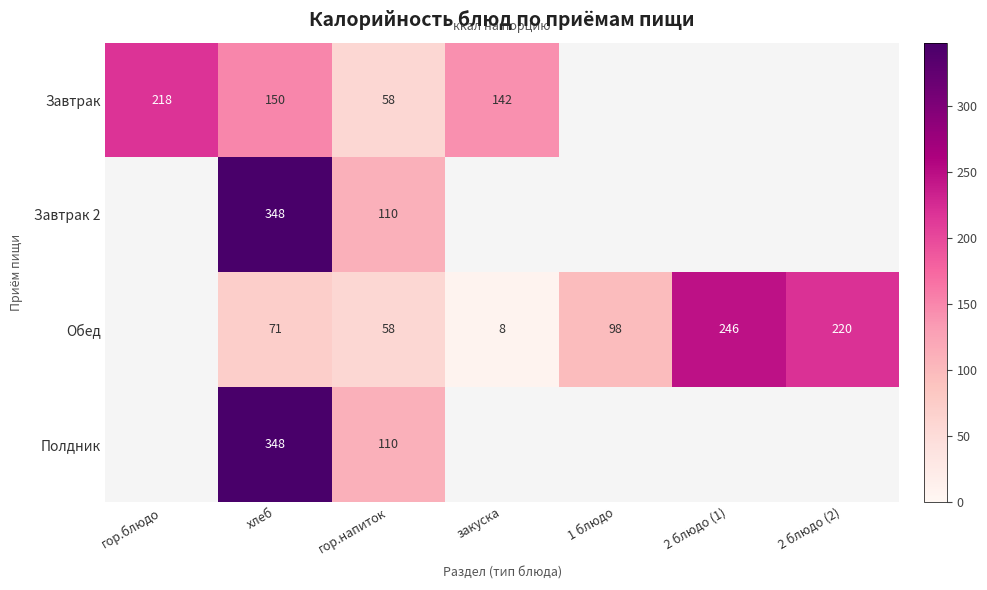

The Полдник series shows 185 at гор.напиток. True or false?

False